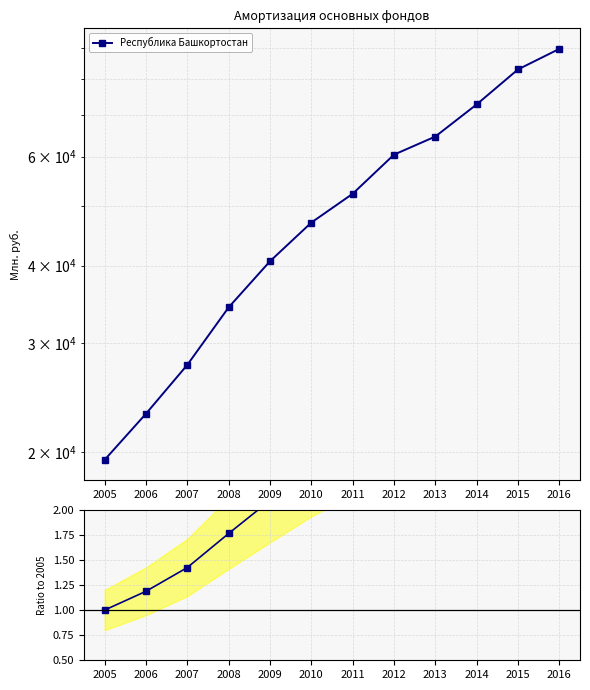

At which label does the data first exceed 2?

2009